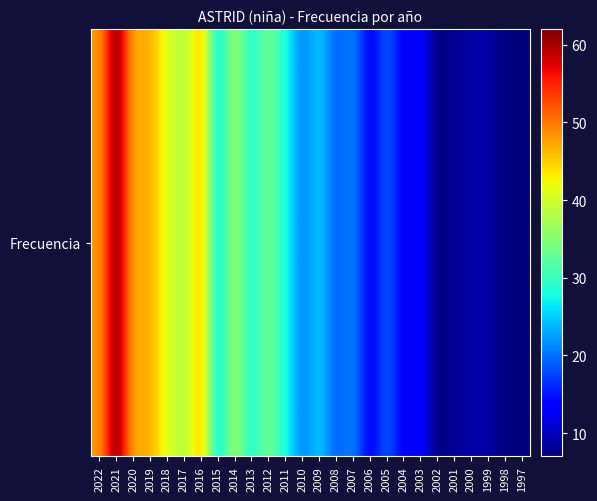

What is the average value?

26